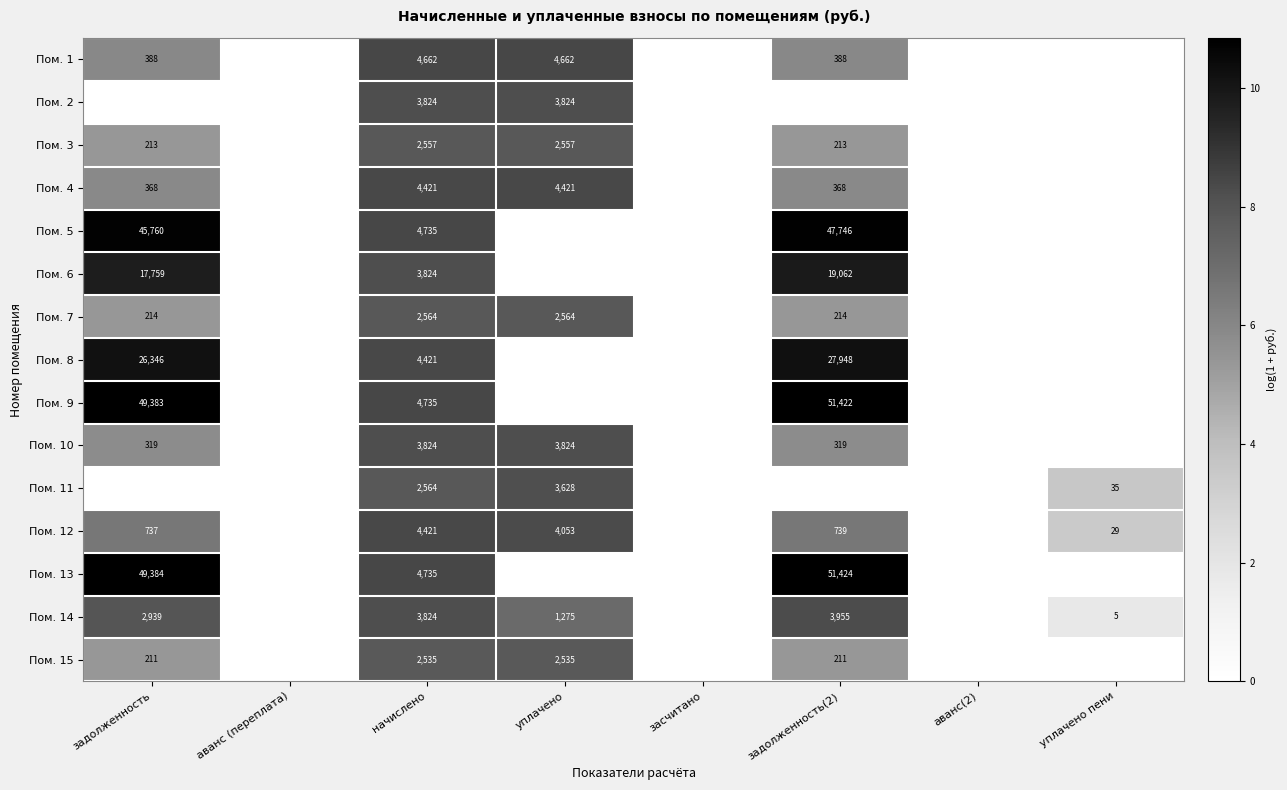

Is it true that Пом. 12 equals 9.4 at задолженность(2)?

False